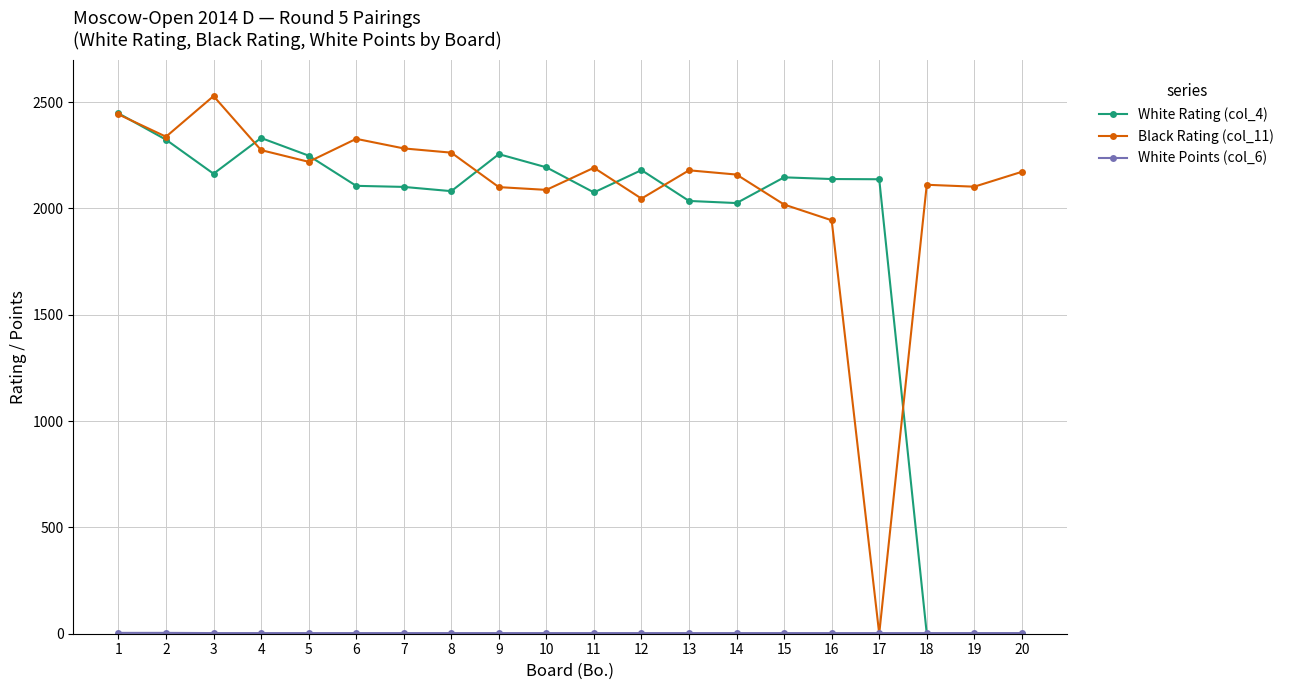

True or false: Black Rating (col_11) has more than 1 points higher than both neighbors.

True